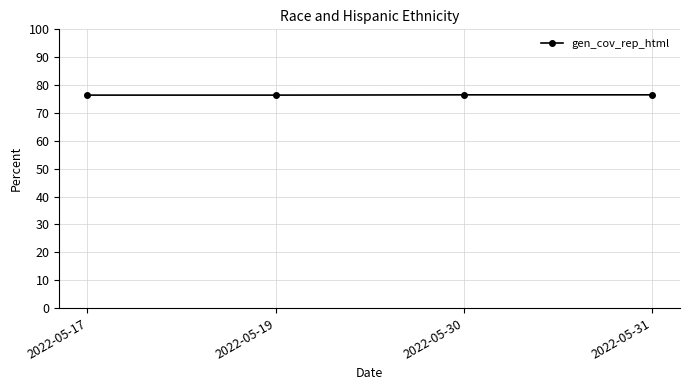

What is the value of the 4th point from the left?

76.5